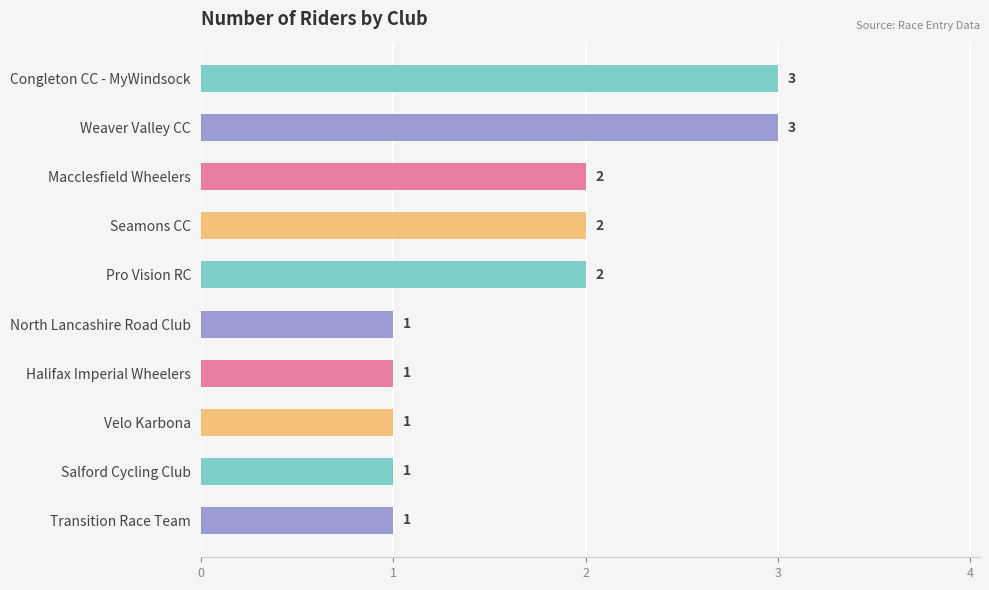

How many values are between 1 and 2?

8